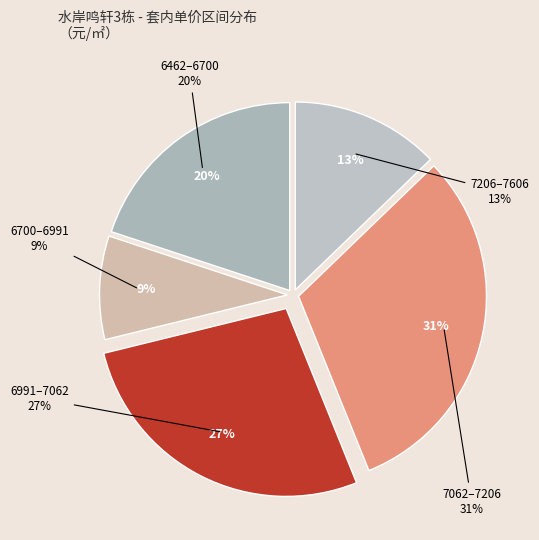

Is it true that 1802 is 1% of the pie?

False